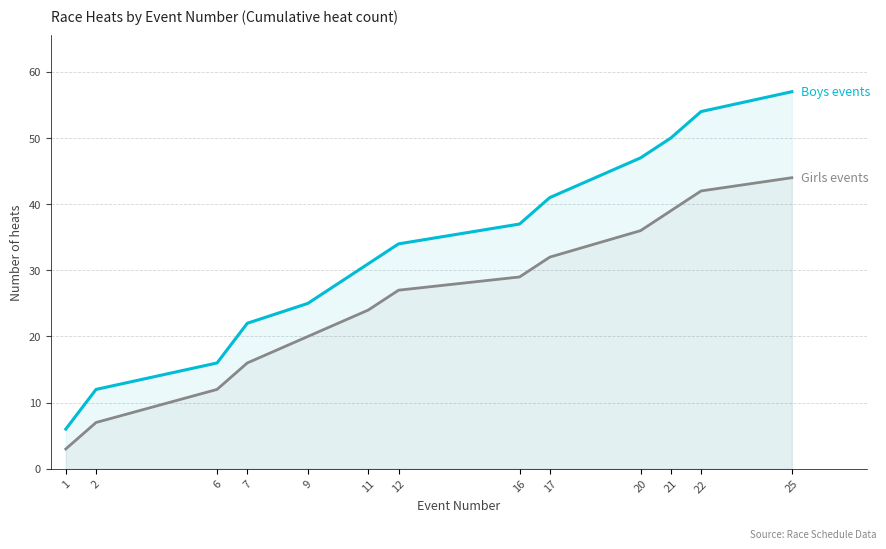

Does the chart display data point markers on the line(s)?

No